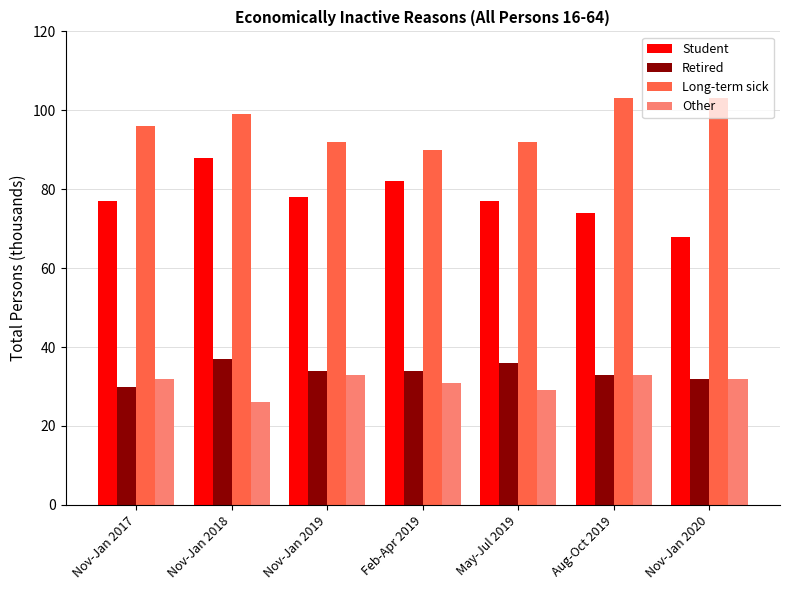

At which category is the sum across all series the highest?

Nov-Jan 2018